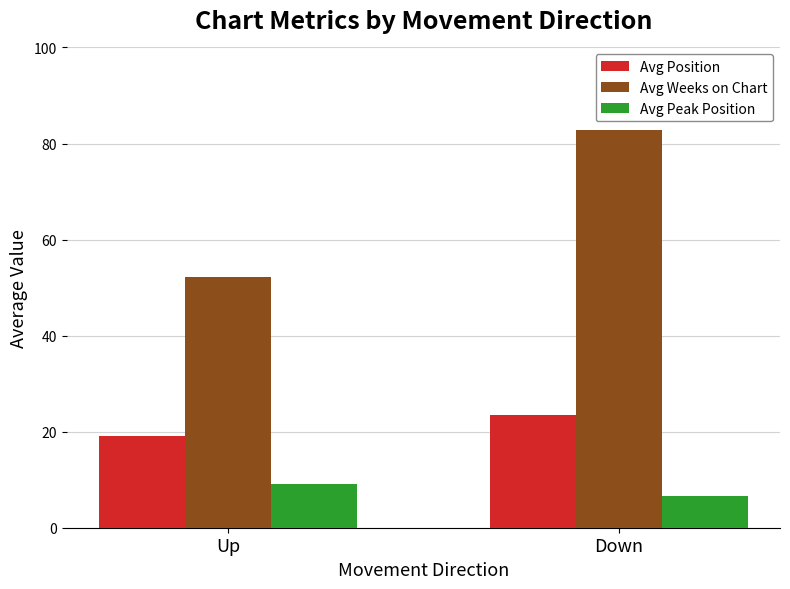

What is the sum of all Avg Weeks on Chart values?

135.1